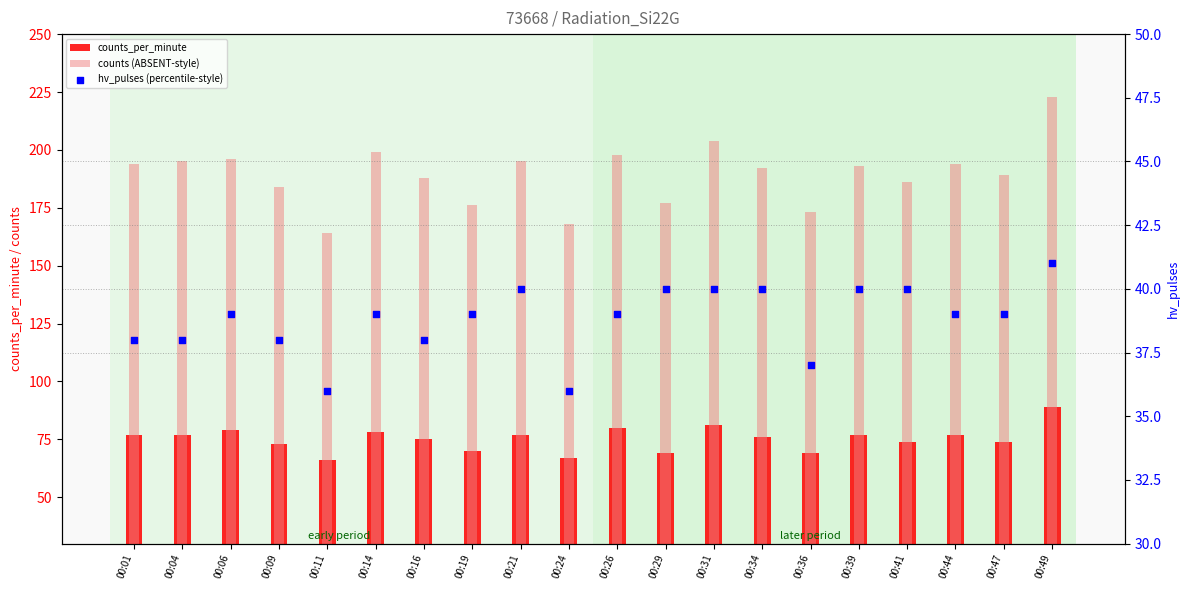

Which series reaches the minimum Y coordinate?

hv_pulses (percentile-style)